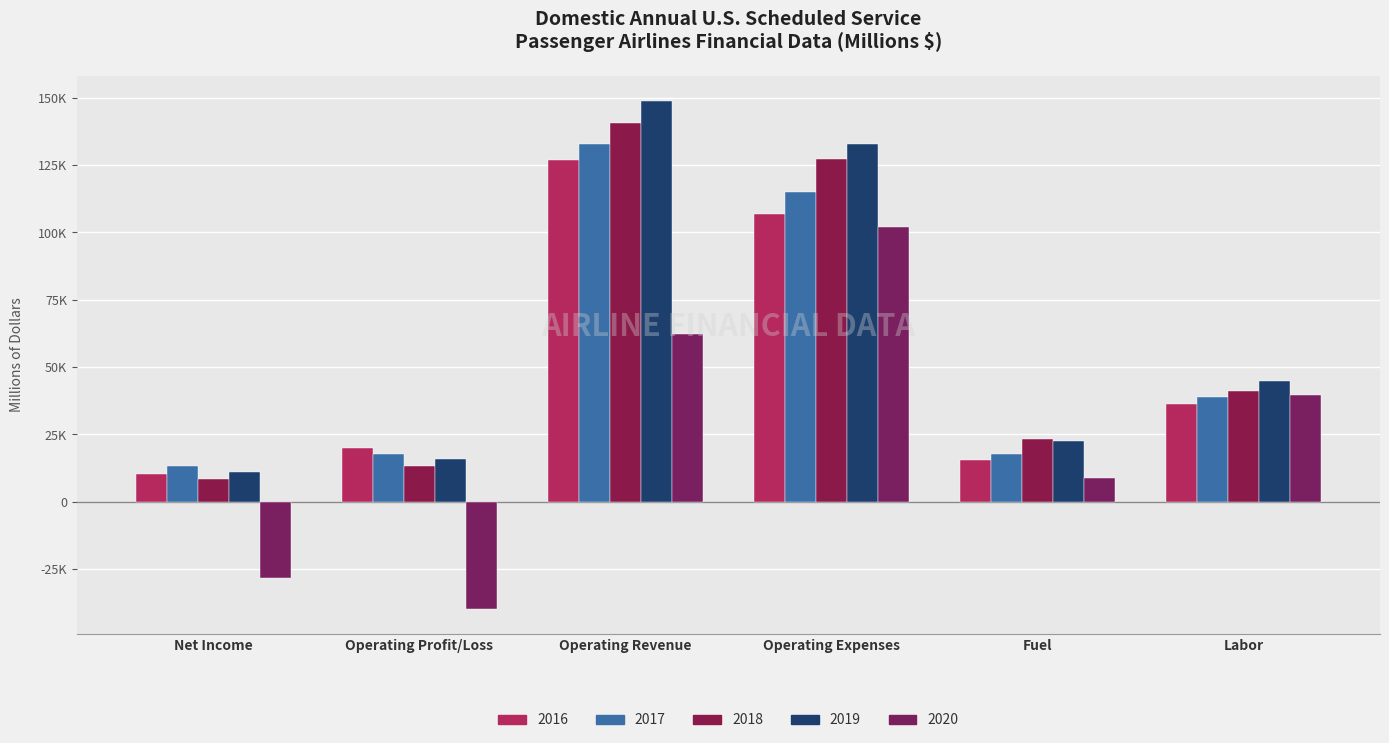

What is the value of the 2016 bar at the 6th from the left?

36215.3